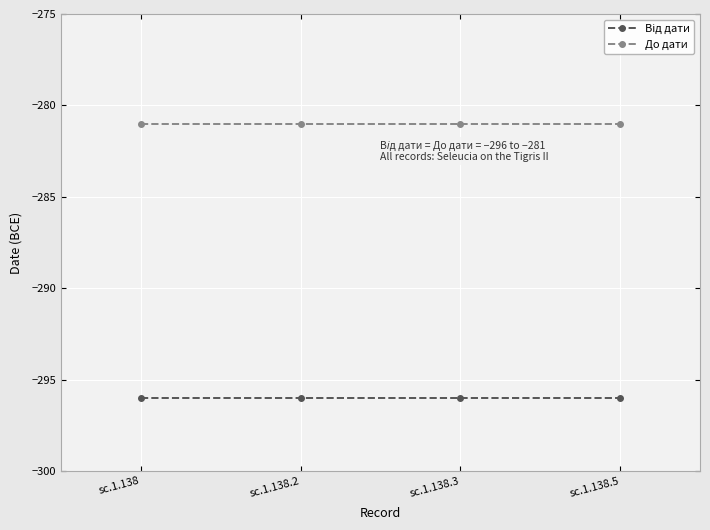

What is the label of the 4th point from the right?

sc.1.138